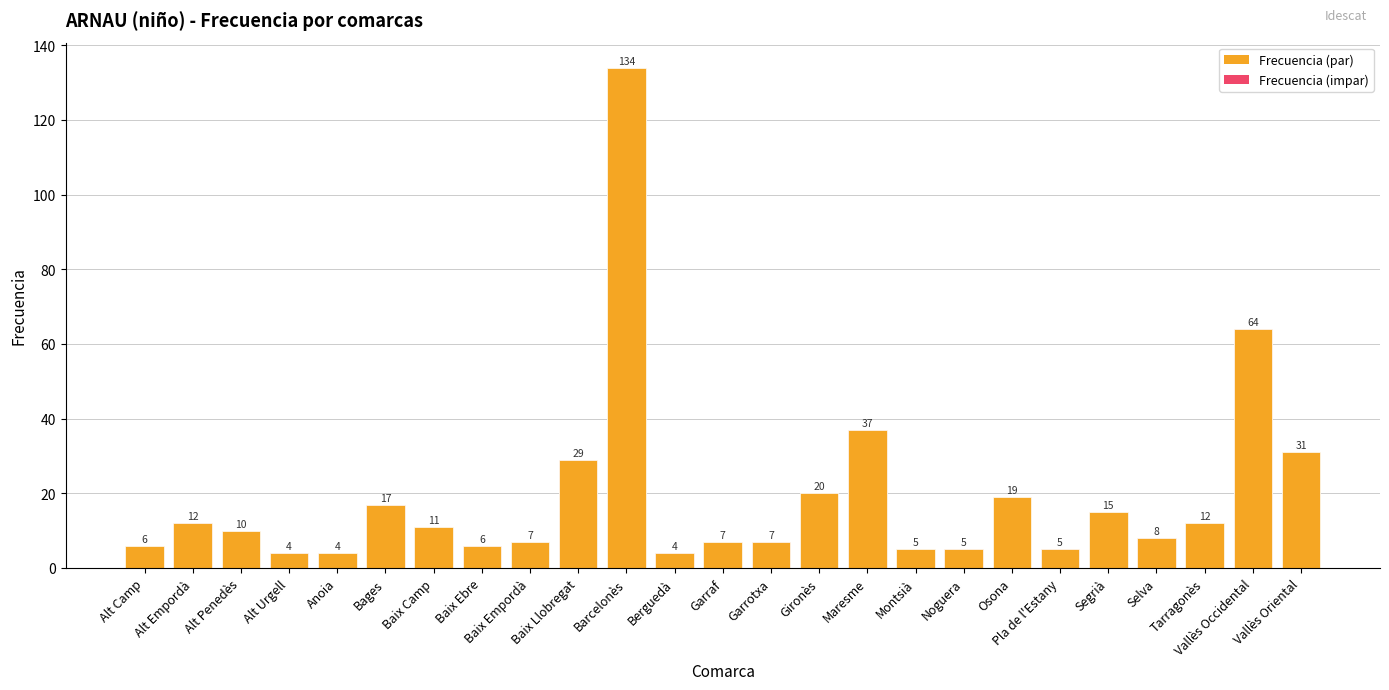

Which has a higher value, Baix Ebre or Baix Llobregat?

Baix Llobregat